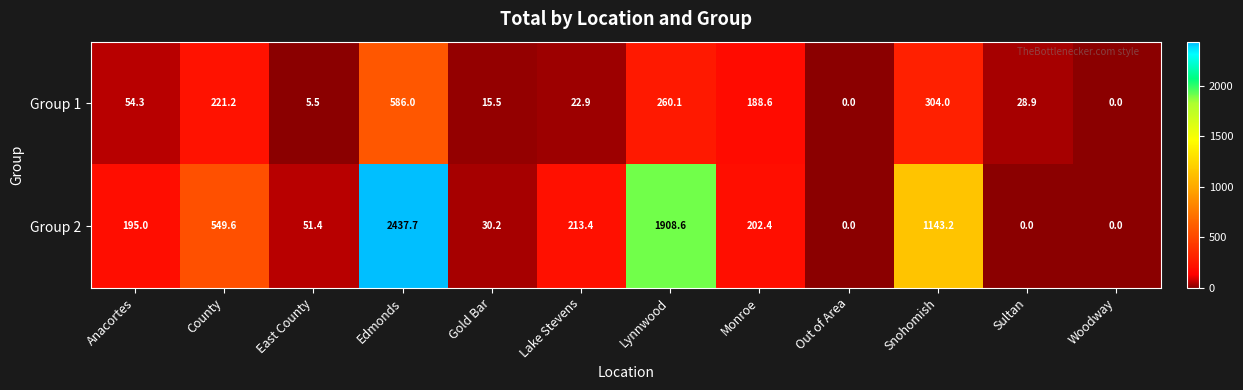

Reading left to right, extract all data points from this chart.

Group 1: Anacortes=54.3	County=221.2	East County=5.5	Edmonds=586.0	Gold Bar=15.5	Lake Stevens=22.9	Lynnwood=260.1	Monroe=188.6	Out of Area=0.0	Snohomish=304.0	Sultan=28.9	Woodway=0.0
Group 2: Anacortes=195.0	County=549.6	East County=51.4	Edmonds=2437.7	Gold Bar=30.2	Lake Stevens=213.4	Lynnwood=1908.6	Monroe=202.4	Out of Area=0.0	Snohomish=1143.2	Sultan=0.0	Woodway=0.0